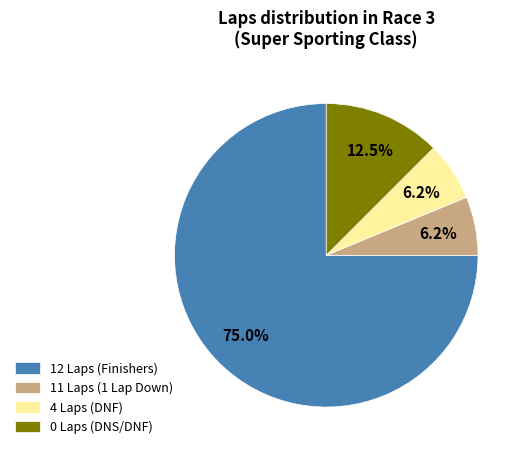

Do 4 Laps (DNF) and 12 Laps (Finishers) together represent more than half of the pie?

Yes